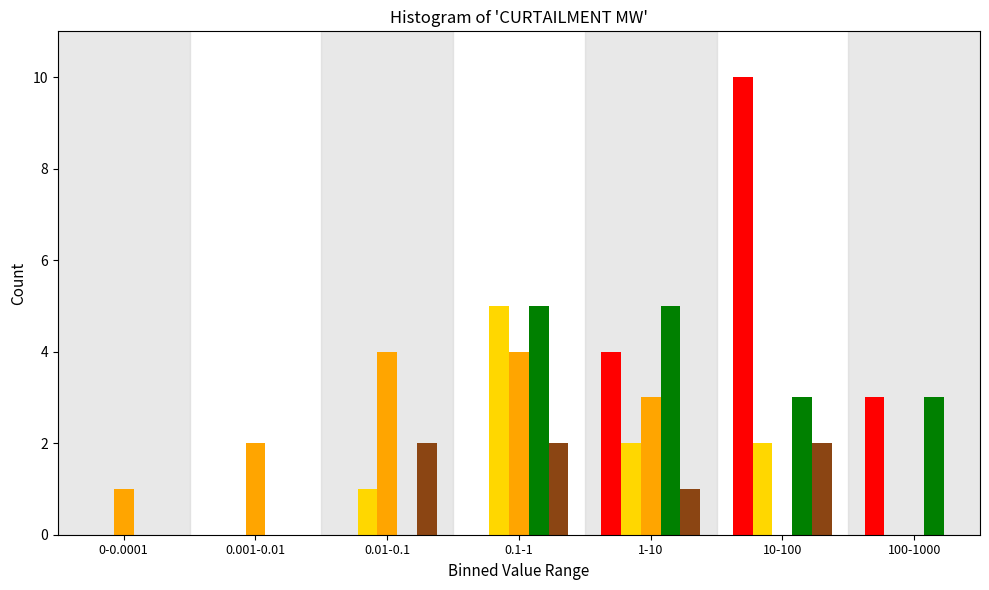

Which label corresponds to the largest value in the chart?

10-100